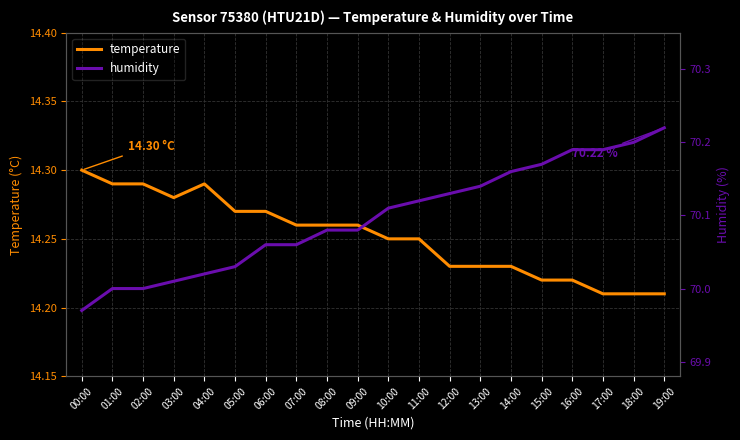

Does the chart display data point markers on the line(s)?

No